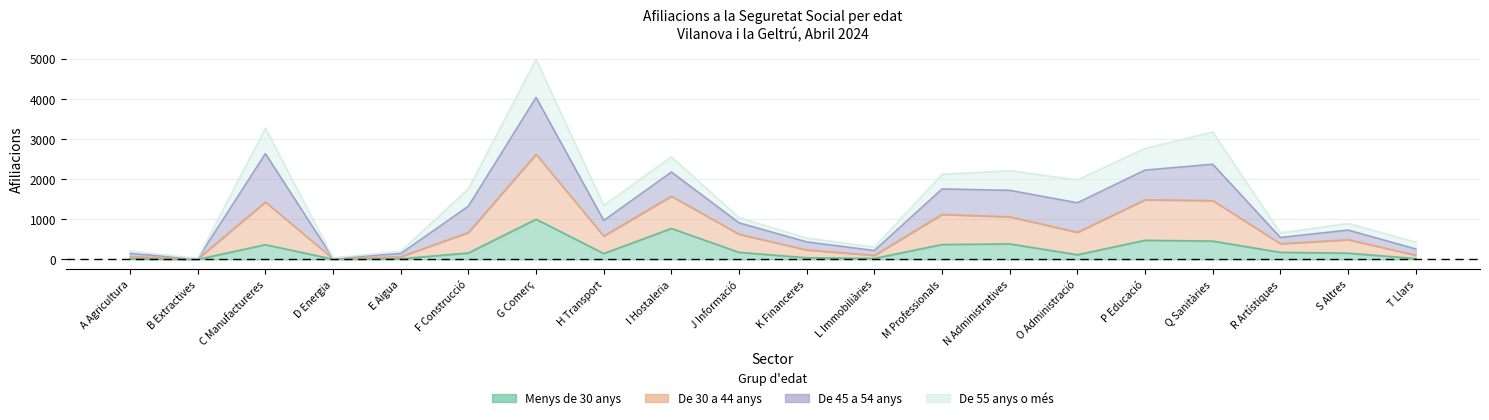

True or false: De 30 a 44 anys has more than 1 interior local peaks.

True